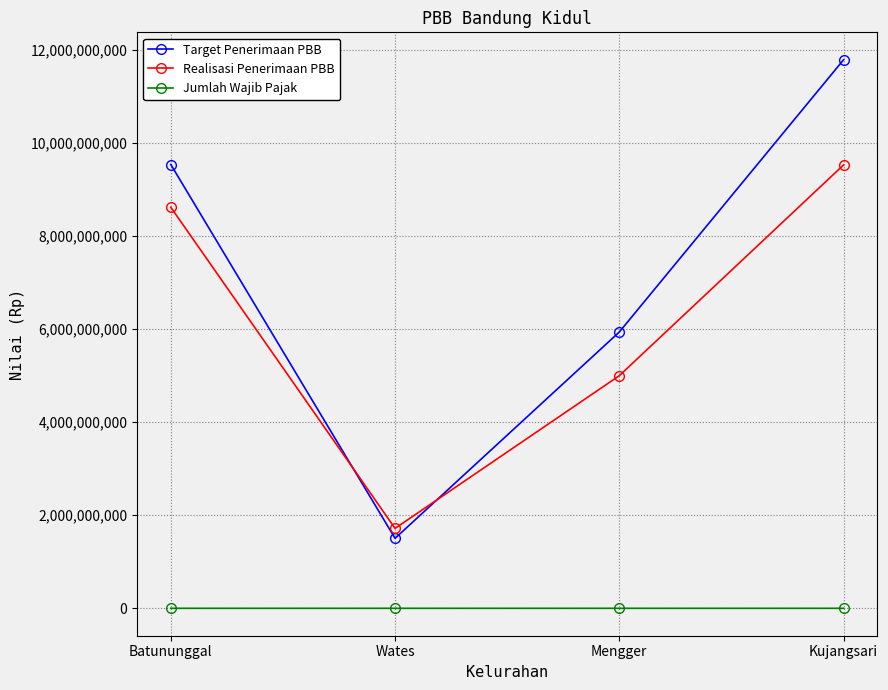

True or false: Target Penerimaan PBB has a value of 9543270621 at Batununggal.

True